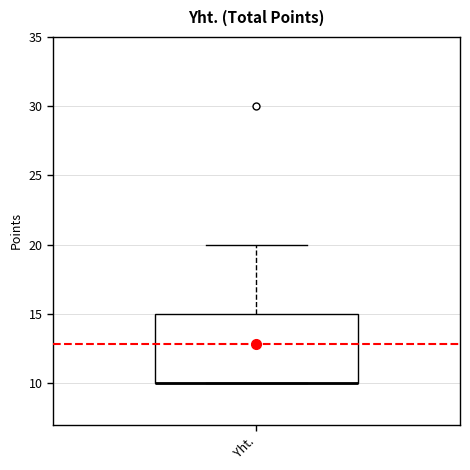

Transcribe this box plot: give where the median line is, the range the box spans, and where the two whiskers end, as read against the y-axis. The values are not printed on the chart, so give them approximately, as read against the axis.

median 10 (drawn on the box's lower edge), box 10 to 15, whiskers 10 to 20